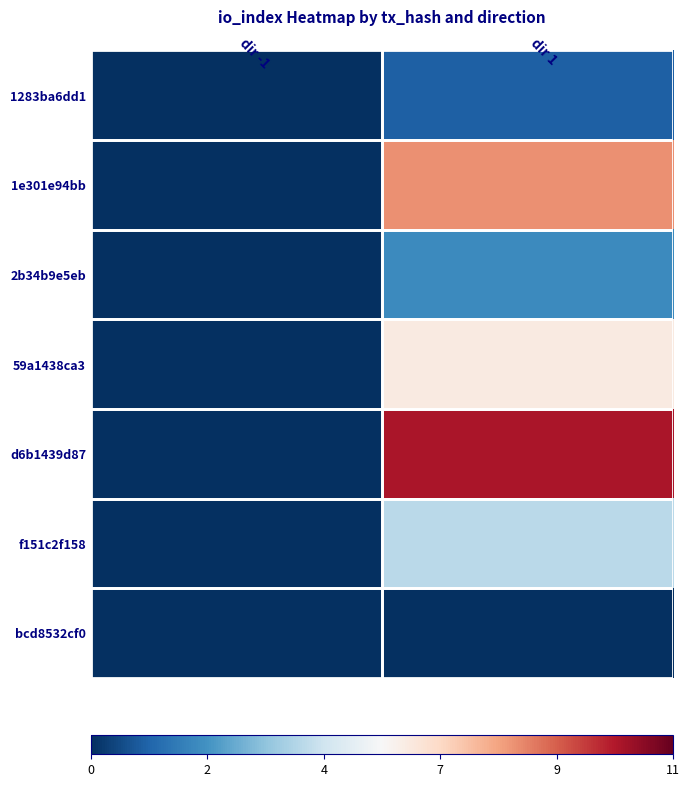

Reading left to right, transcribe all the data shown in this chart.

1283ba6dd1: dir -1=0	dir 1=1
1e301e94bb: dir -1=0	dir 1=8
2b34b9e5eb: dir -1=0	dir 1=2
59a1438ca3: dir -1=0	dir 1=6
d6b1439d87: dir -1=0	dir 1=10
f151c2f158: dir -1=0	dir 1=4
bcd8532cf0: dir -1=0	dir 1=0